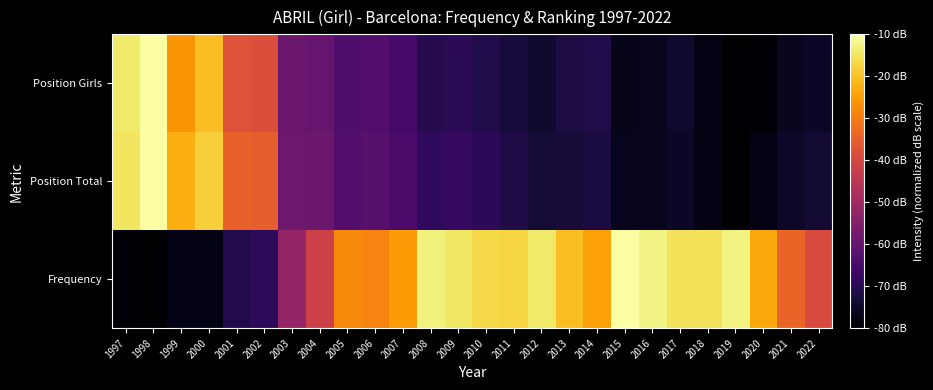

Reading left to right, extract all data points from this chart.

Frequency: 1997=-79.4	1998=-80.0	1999=-77.2	2000=-77.5	2001=-70.9	2002=-68.9	2003=-51.8	2004=-41.5	2005=-28.0	2006=-29.1	2007=-25.5	2008=-12.8	2009=-14.4	2010=-16.6	2011=-17.2	2012=-14.2	2013=-20.5	2014=-24.7	2015=-10.0	2016=-12.2	2017=-15.3	2018=-15.3	2019=-12.5	2020=-23.6	2021=-34.1	2022=-39.3
Position Total: 1997=-14.8	1998=-10.0	1999=-22.6	2000=-18.1	2001=-34.8	2002=-35.2	2003=-58.5	2004=-58.9	2005=-63.0	2006=-62.2	2007=-64.4	2008=-68.5	2009=-68.1	2010=-69.3	2011=-71.5	2012=-73.3	2013=-73.0	2014=-72.2	2015=-76.3	2016=-75.9	2017=-75.2	2018=-77.4	2019=-80.0	2020=-77.8	2021=-74.8	2022=-73.7
Position Girls: 1997=-14.1	1998=-10.0	1999=-26.3	2000=-20.6	2001=-37.7	2002=-38.5	2003=-58.8	2004=-59.7	2005=-63.7	2006=-62.9	2007=-65.3	2008=-70.2	2009=-69.4	2010=-71.0	2011=-72.7	2012=-74.3	2013=-71.9	2014=-71.0	2015=-76.7	2016=-75.9	2017=-74.3	2018=-77.6	2019=-80.0	2020=-79.2	2021=-75.9	2022=-75.1